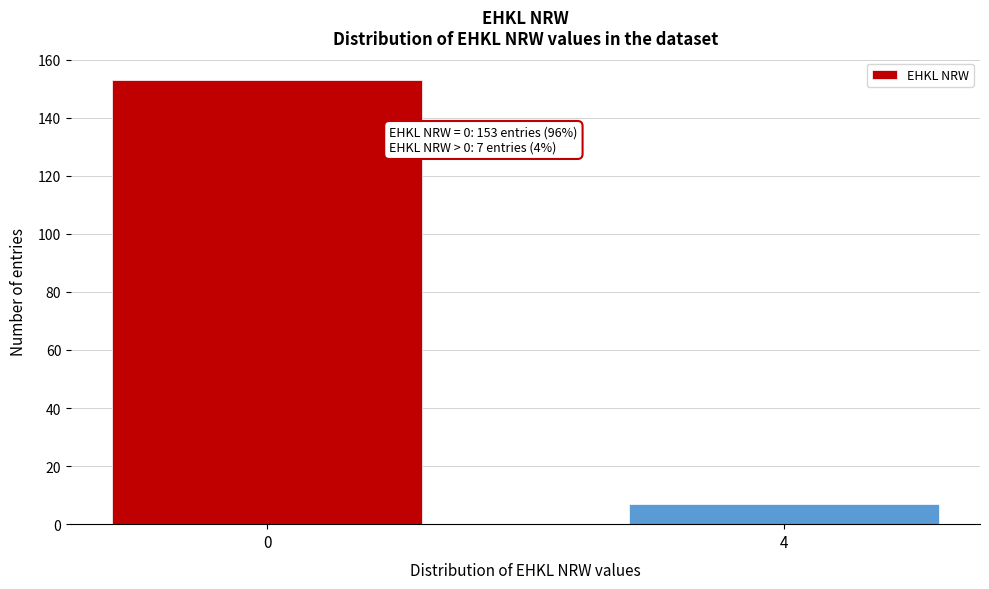

Reading left to right, transcribe all the data shown in this chart.

0=153	4=7